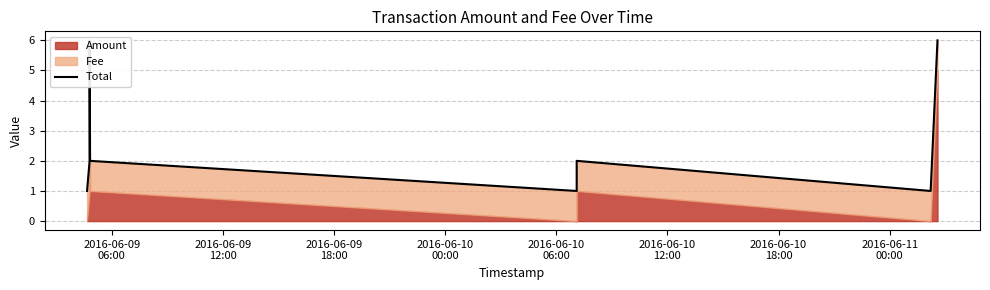

What is the label of the 6th point from the right?

2016-06-09
18:00